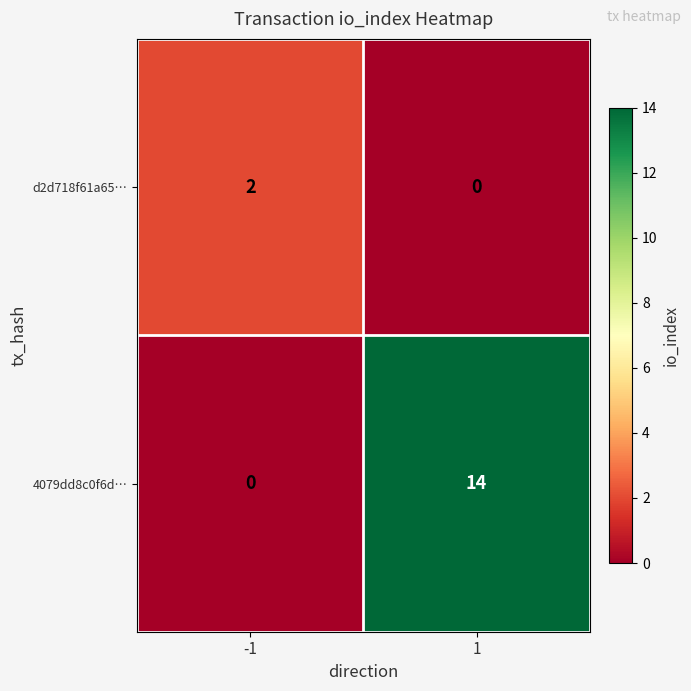

List the series in order of their overall mean, lowest first.

d2d718f61a65…, 4079dd8c0f6d…